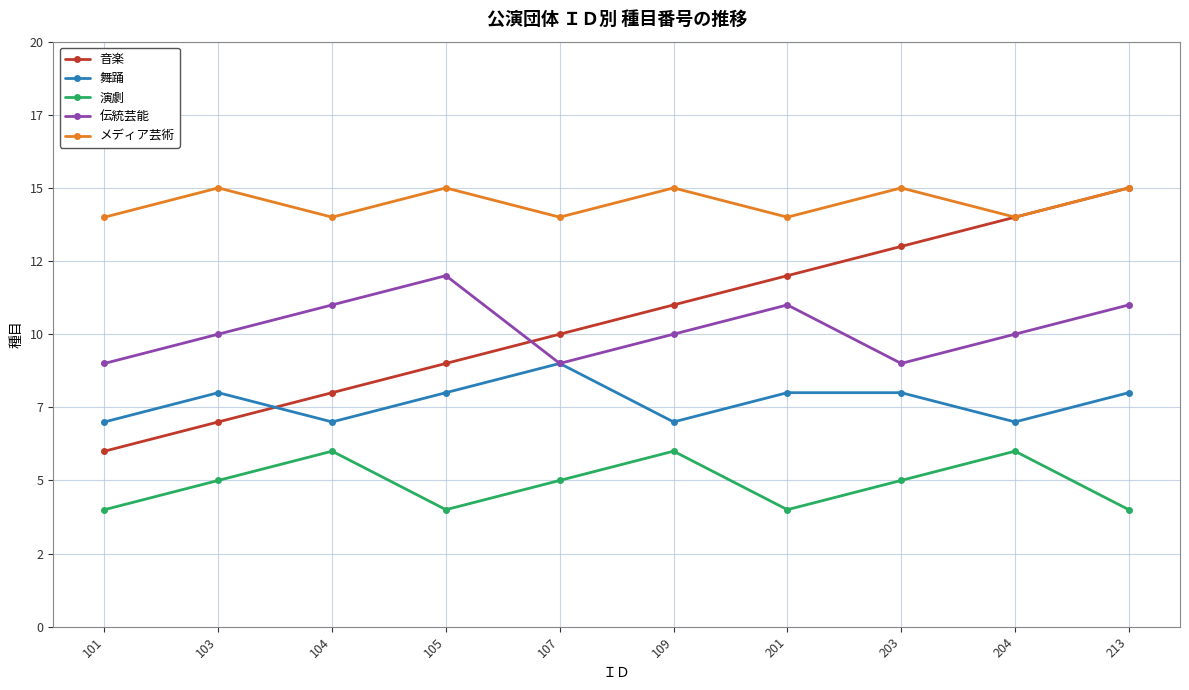

Reading left to right, transcribe all the data shown in this chart.

音楽: 6	7	8	9	10	11	12	13	14	15
舞踊: 7	8	7	8	9	7	8	8	7	8
演劇: 4	5	6	4	5	6	4	5	6	4
伝統芸能: 9	10	11	12	9	10	11	9	10	11
メディア芸術: 14	15	14	15	14	15	14	15	14	15